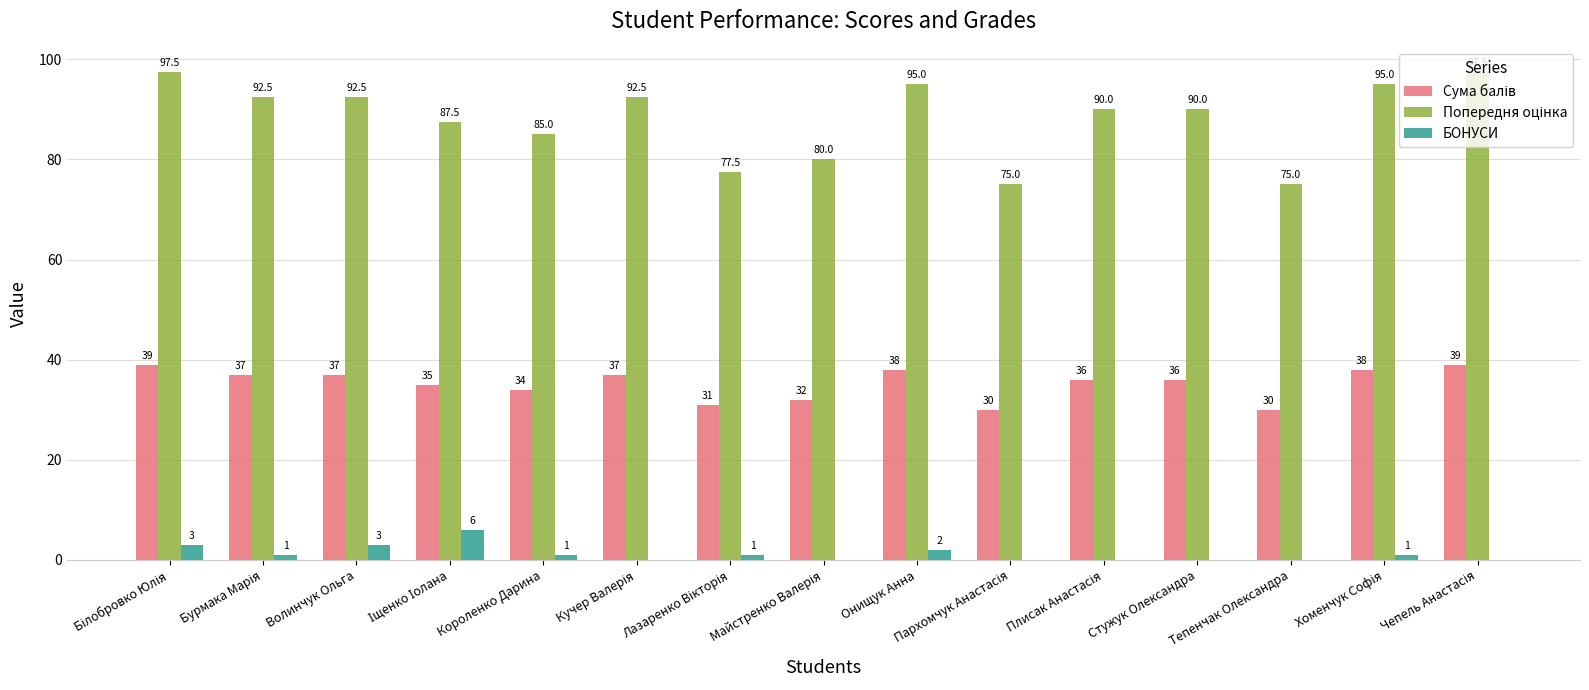

True or false: БОНУСИ has a value of 0.0 at Стужук Олександра.

True